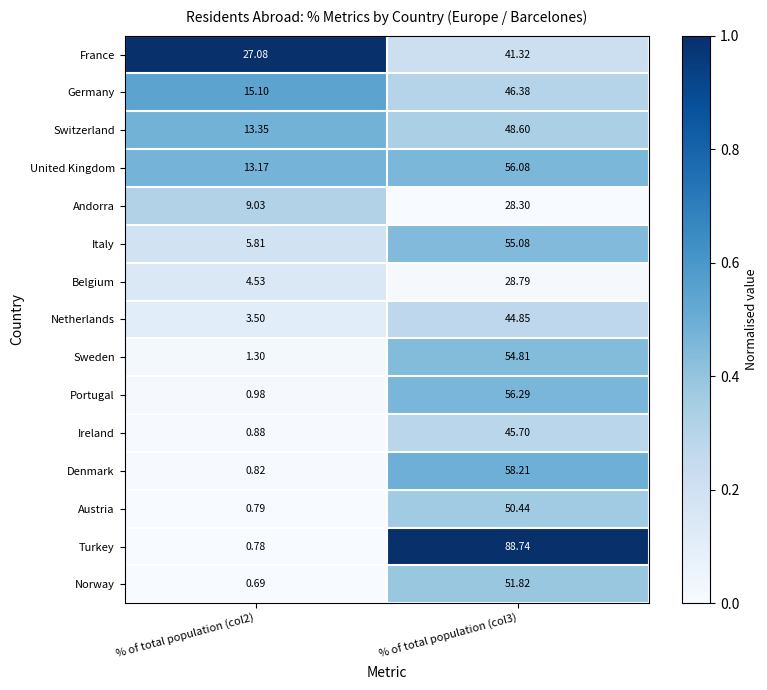

List the series in order of their peak value, lowest first.

Andorra, Belgium, France, Netherlands, Ireland, Germany, Switzerland, Austria, Norway, Sweden, Italy, United Kingdom, Portugal, Denmark, Turkey